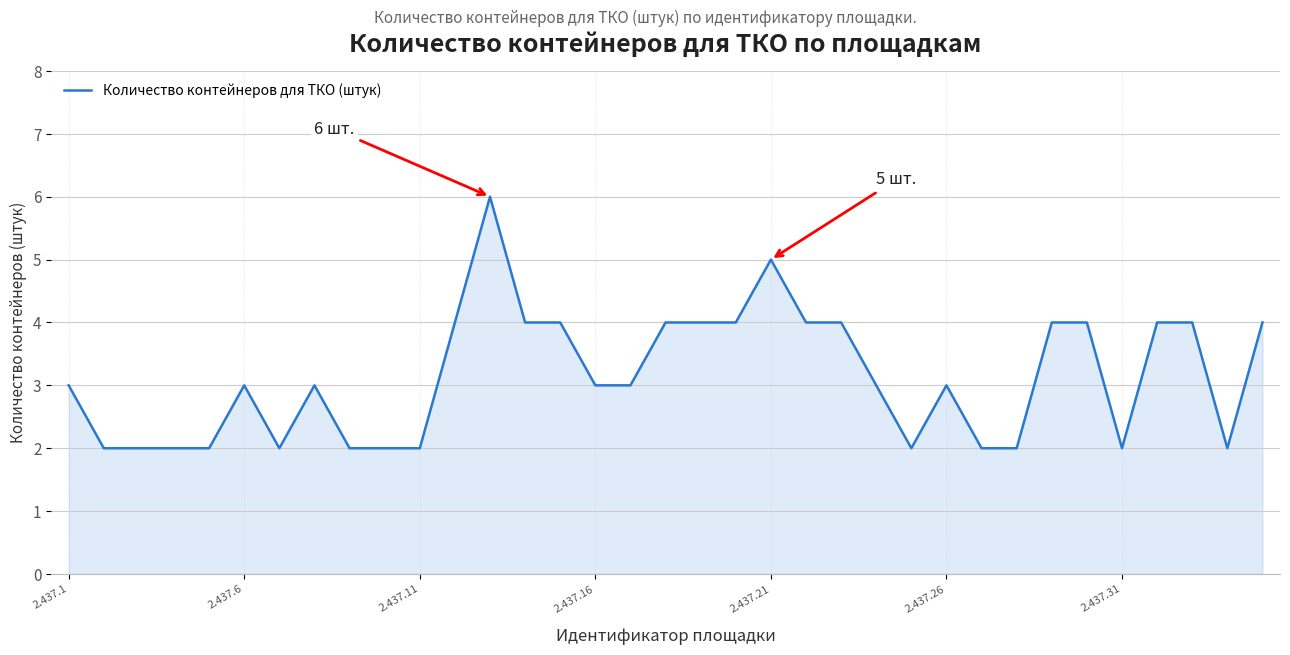

What is the maximum value shown in the chart?

6